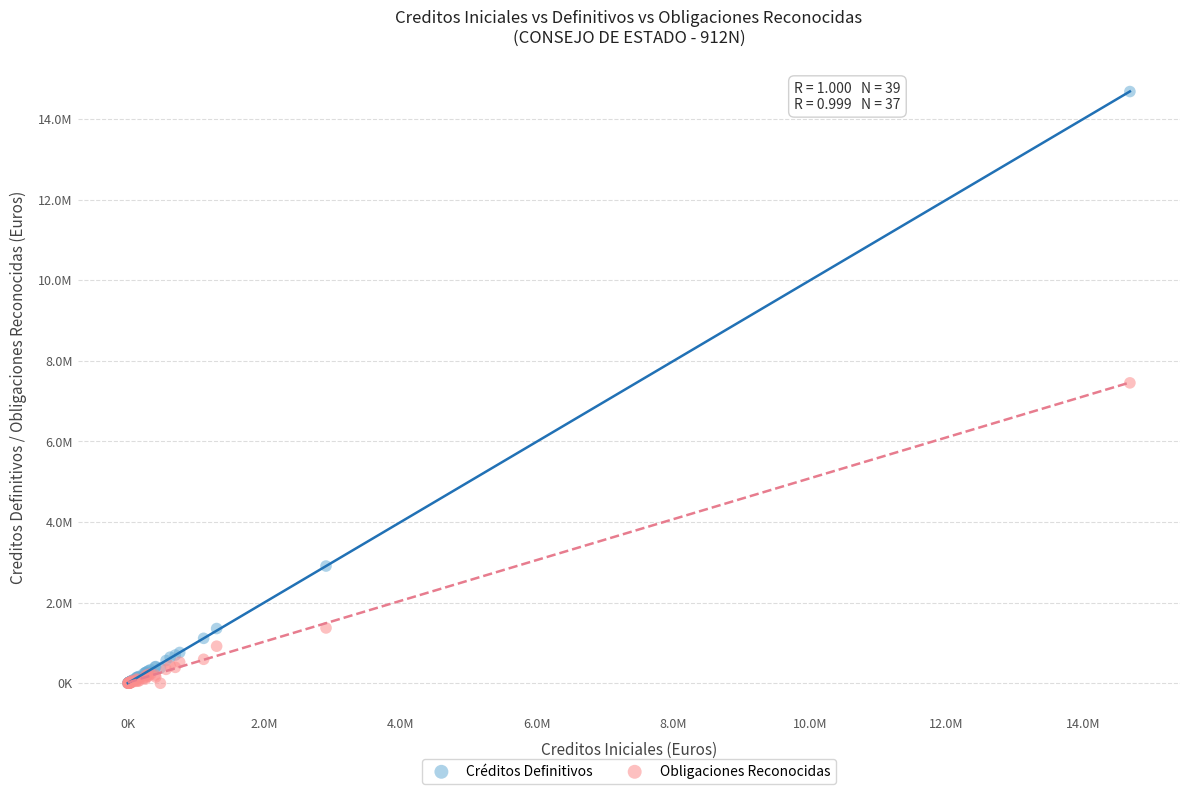

Which series has the widest spread of Y values?

Créditos Definitivos